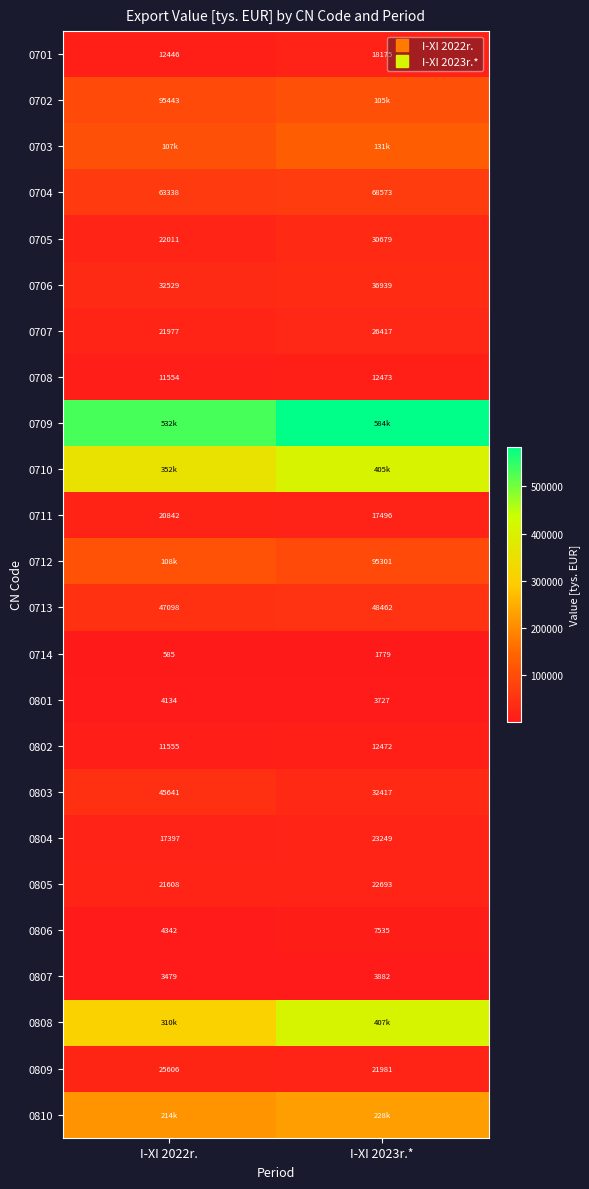

What is the difference between the 0705 values at I-XI 2023r.* and I-XI 2022r.?

8668.0